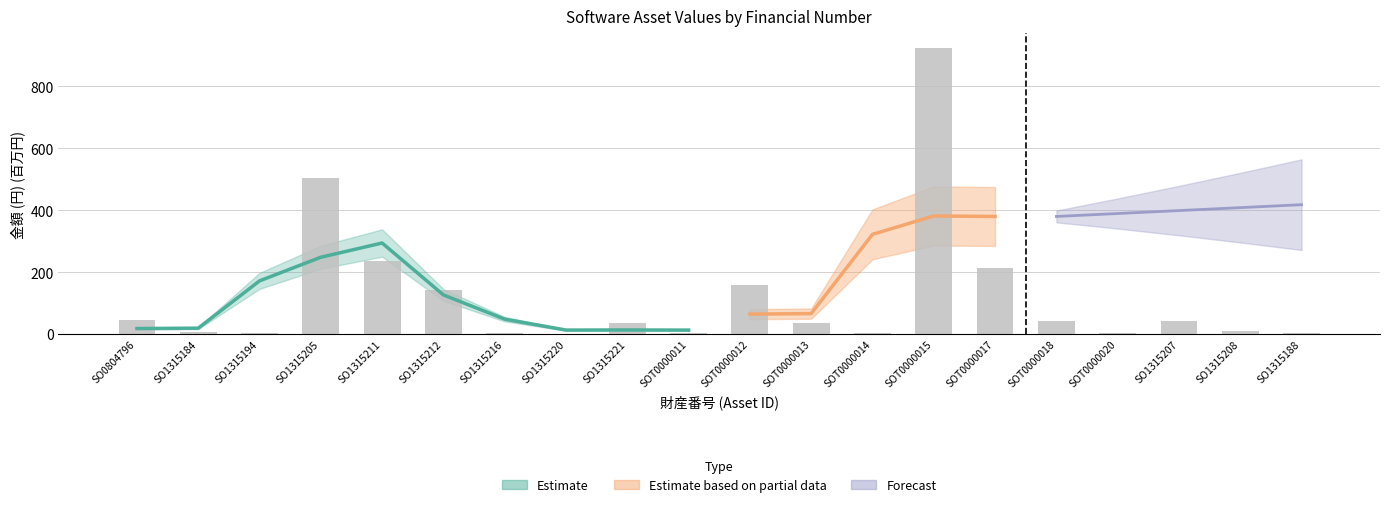

Reading left to right, extract all data points from this chart.

47.3	7.1	3.7	505.0	235.9	141.3	2.5	1.3	35.9	3.5	157.3	36.7	4.9	924.7	214.7	43.4	4.5	43.1	8.8	3.2